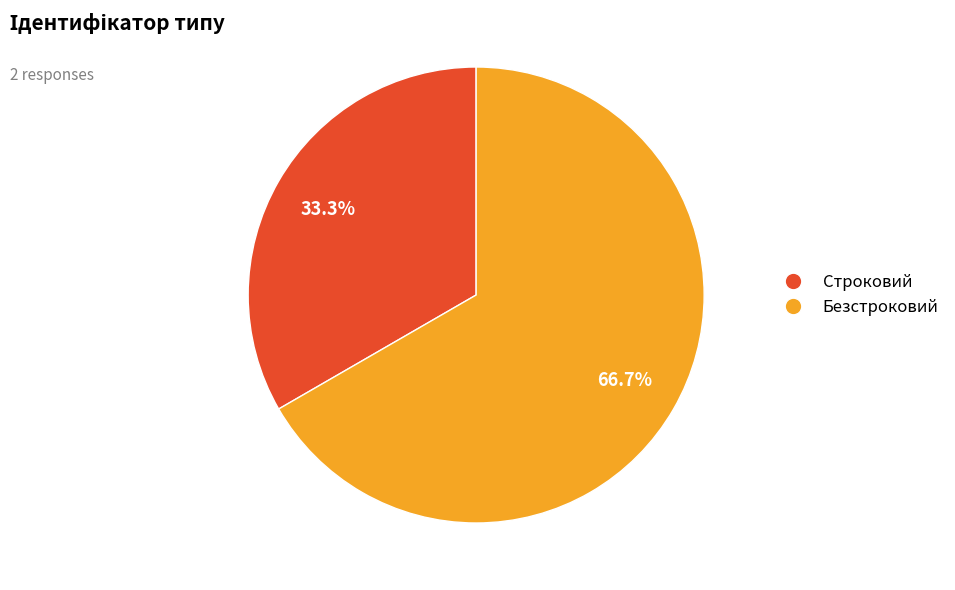

What is the total percentage of Строковий and Безстроковий?

100.0%